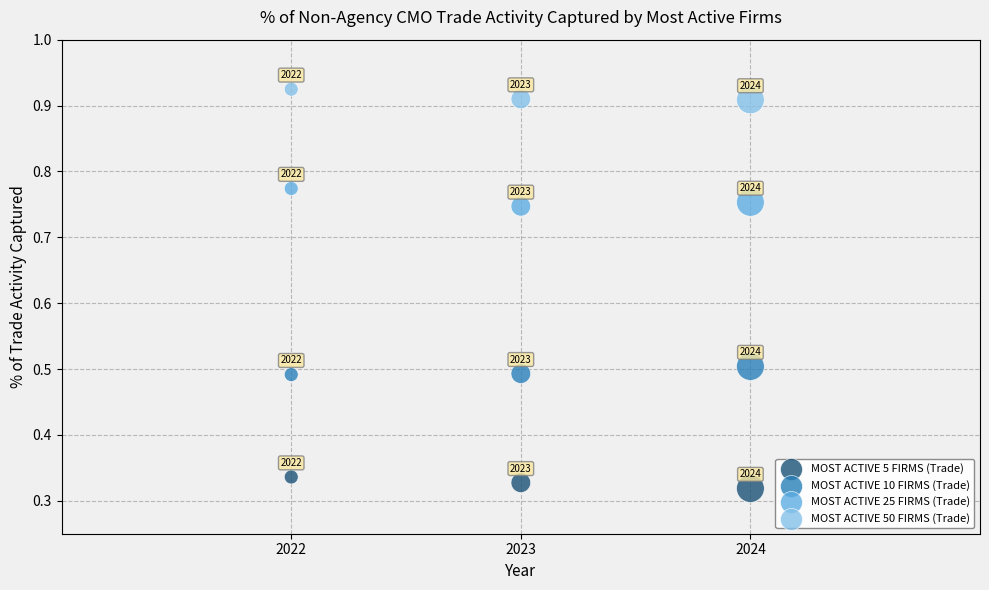

Across all data points, what is the range of X values (max minus min)?

2.0